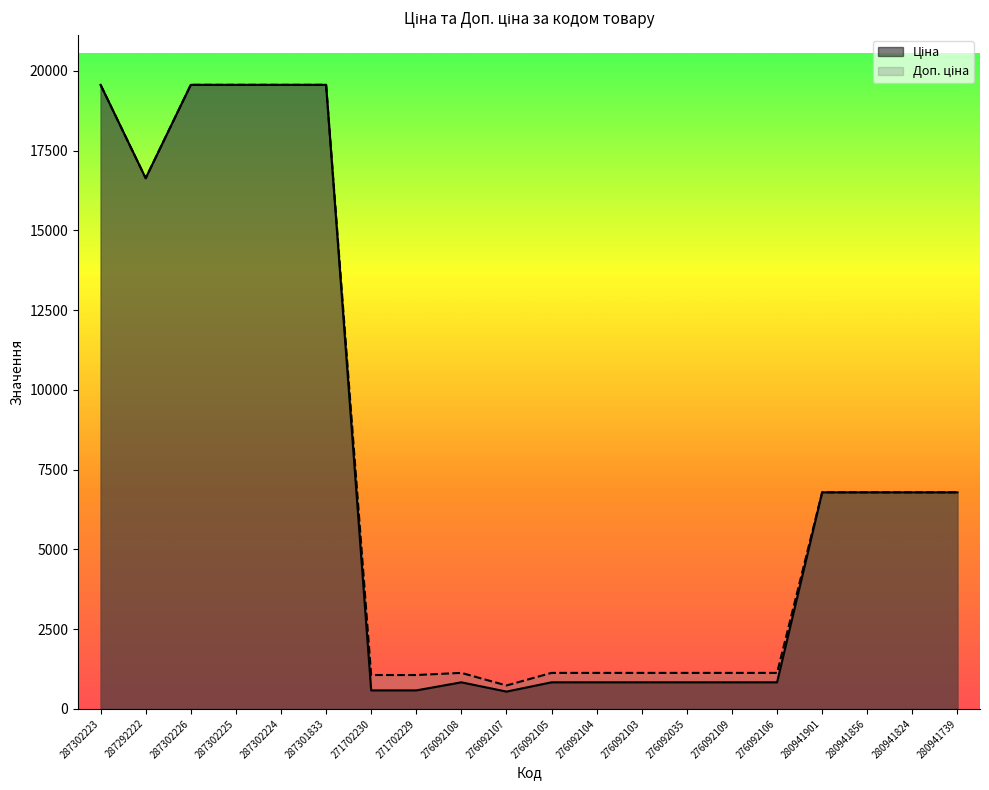

What is the sum of the Ціна values at 276092108 and 276092106?

1662.9